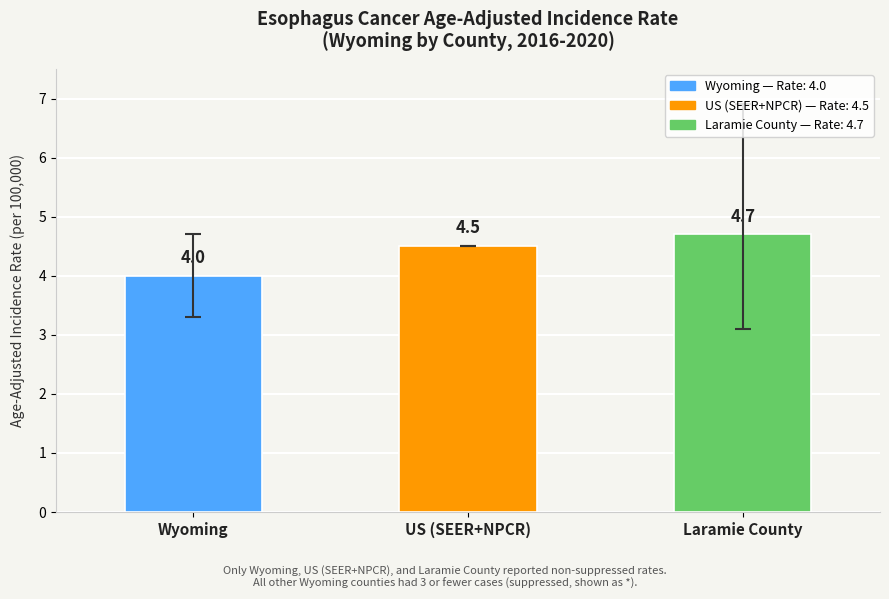

Which category has the highest value across all series?

Laramie County